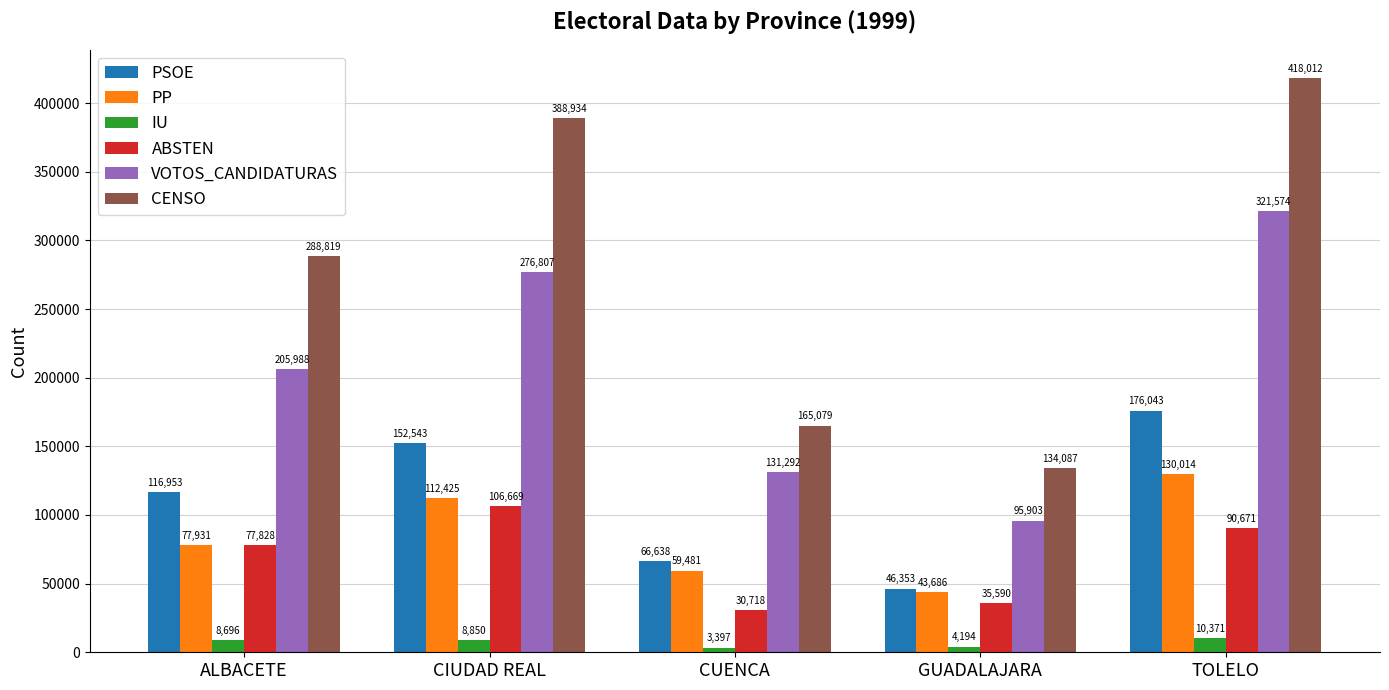

The CENSO series shows 165079 at CUENCA. True or false?

True